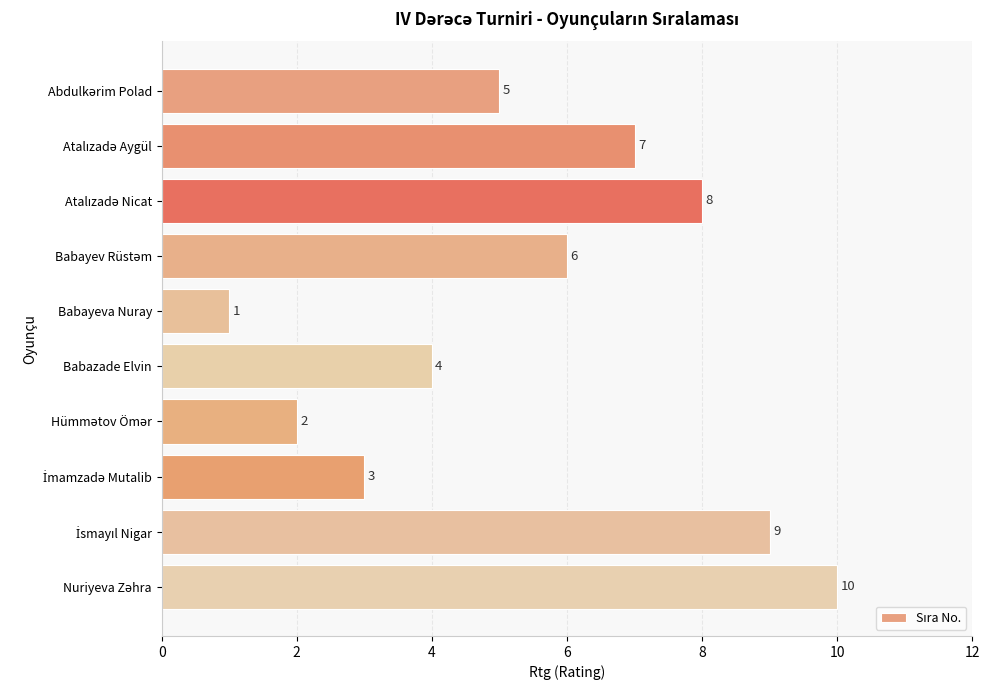

What is the maximum value shown in the chart?

10